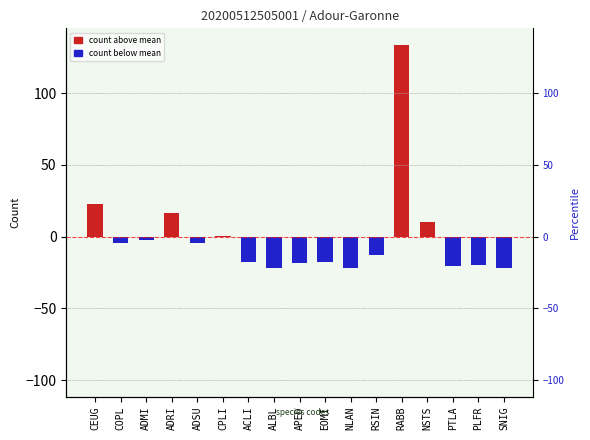

Is it true that the value at EOMI is -27.4?

False